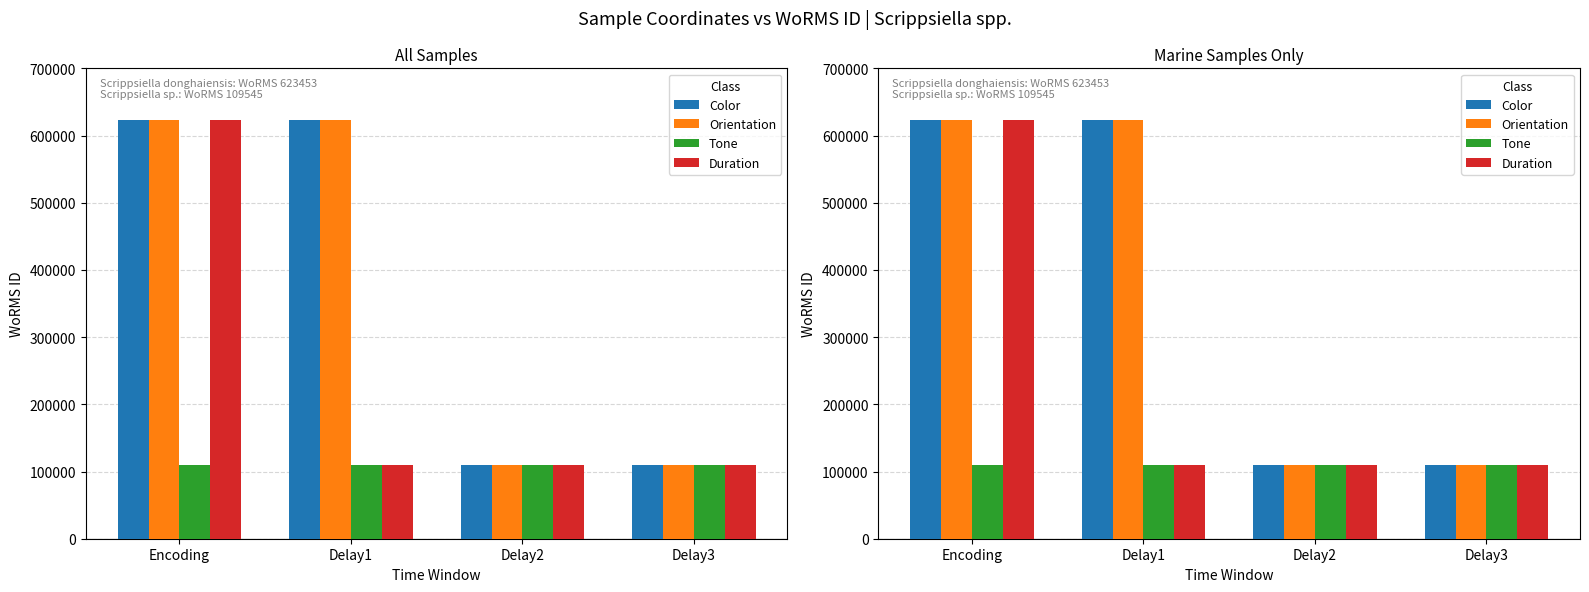

What is the value of the Duration bar at the 1st from the left?

623453